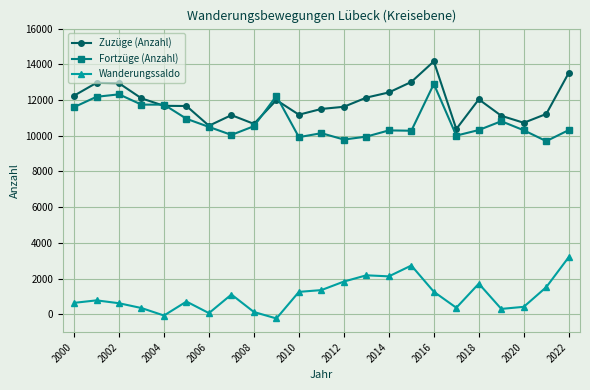

Which series has the largest range (max minus min)?

Zuzüge (Anzahl)